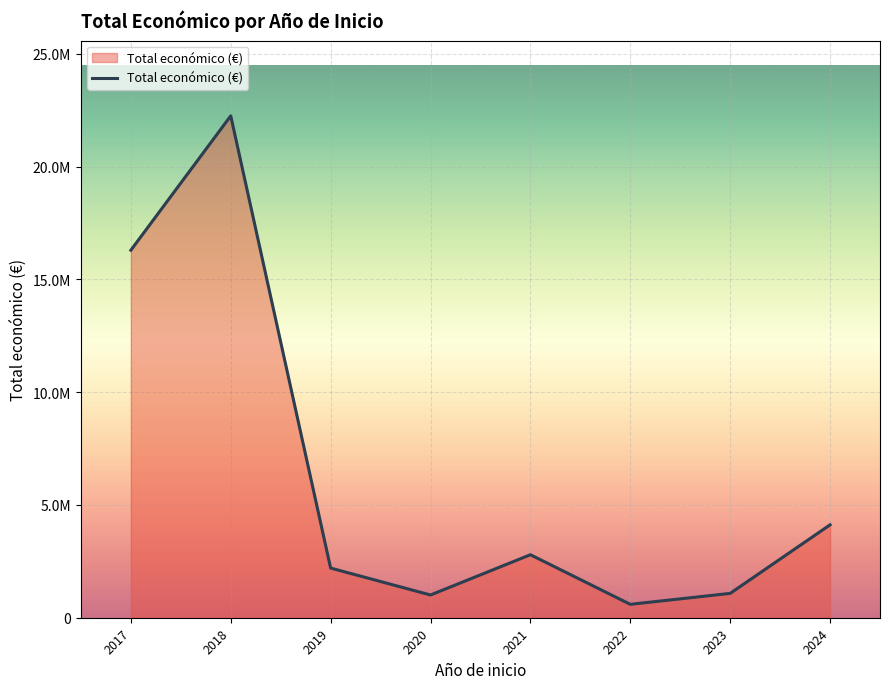

List the labels in order of value, largest first.

2018, 2017, 2024, 2021, 2019, 2023, 2020, 2022